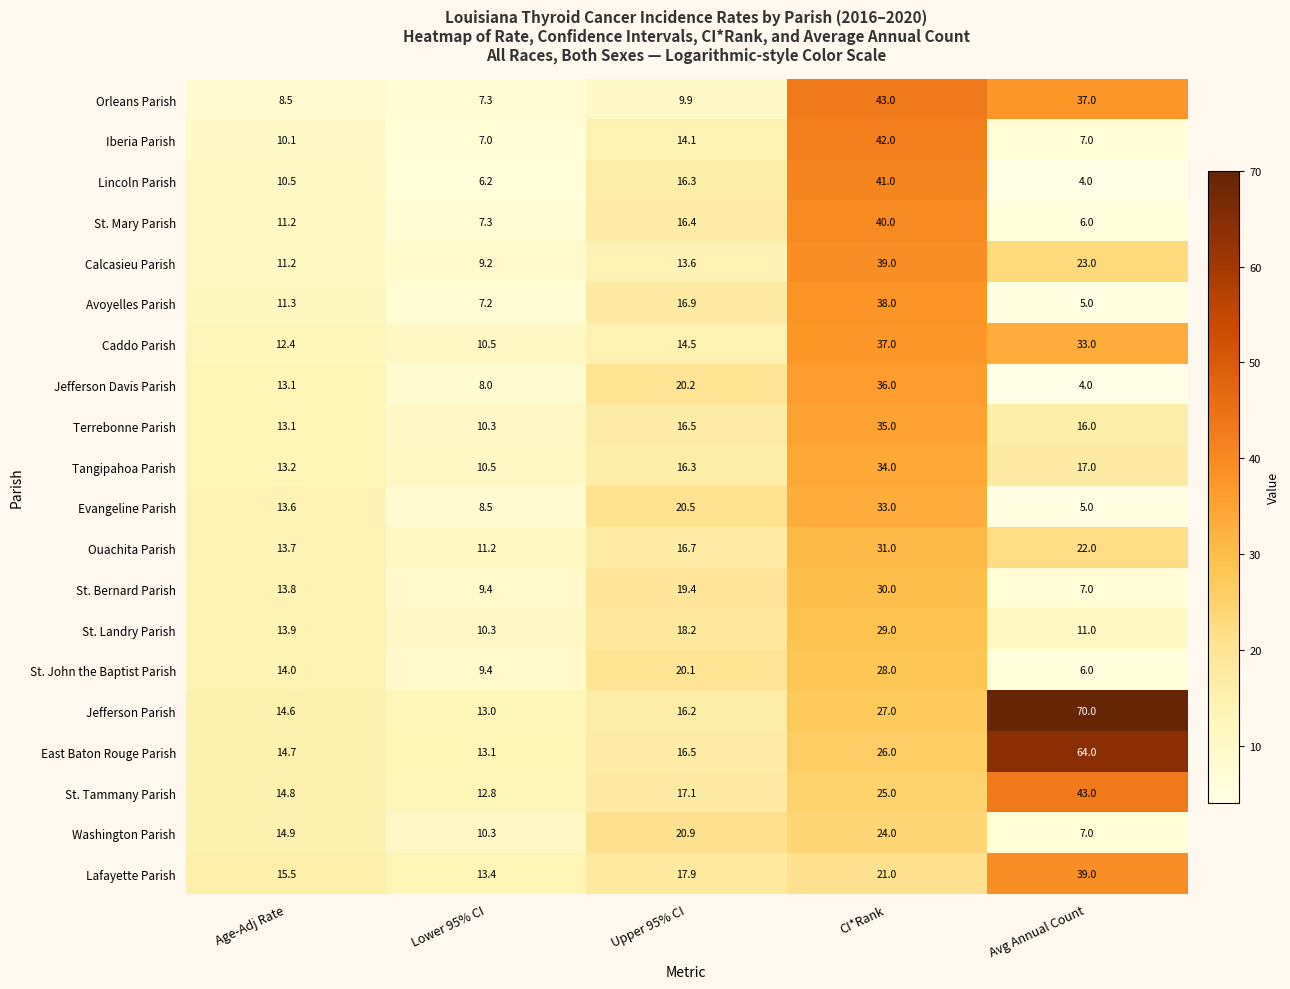

At which category is the sum across all series the highest?

CI*Rank